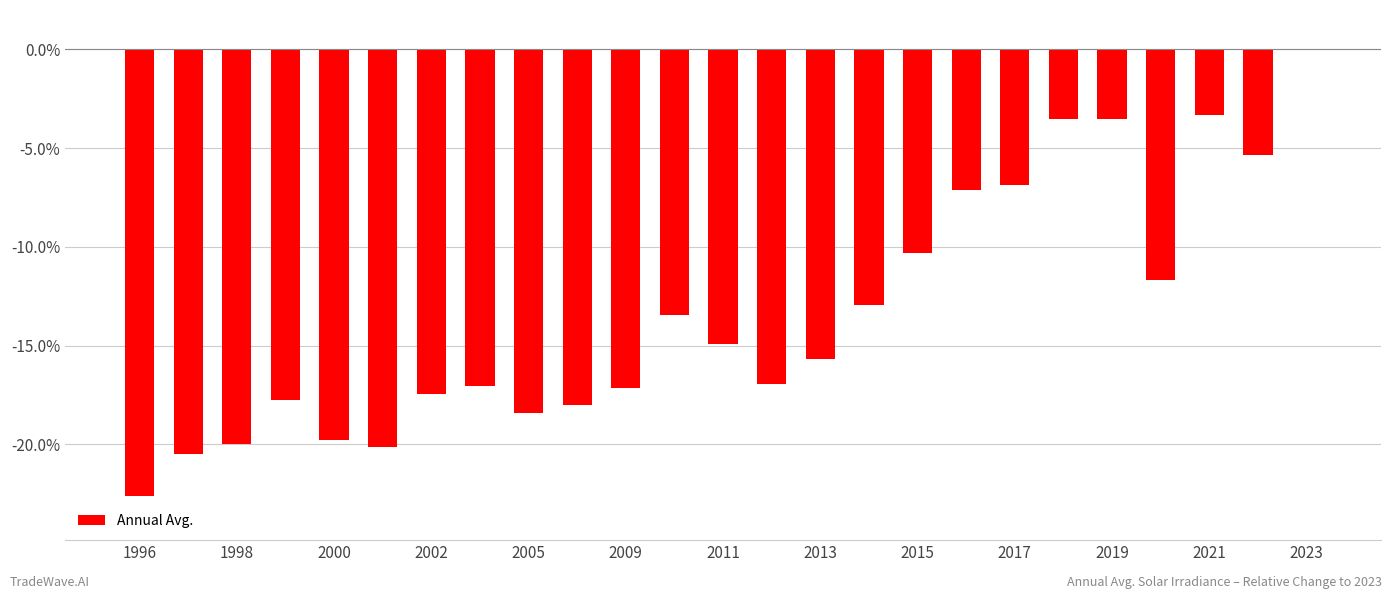

What is the sum of all values?

-334.4